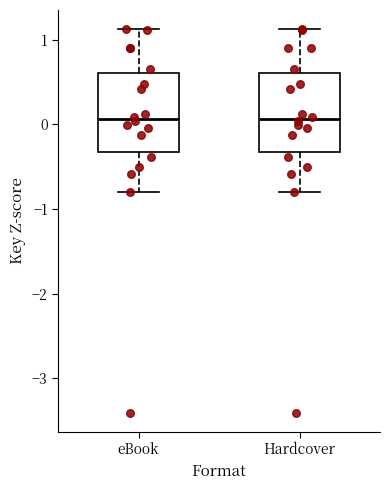

Where is the upper edge of the box for Hardcover on the y-axis? The values are not printed on the chart, so give them approximately, as read against the axis.

0.6